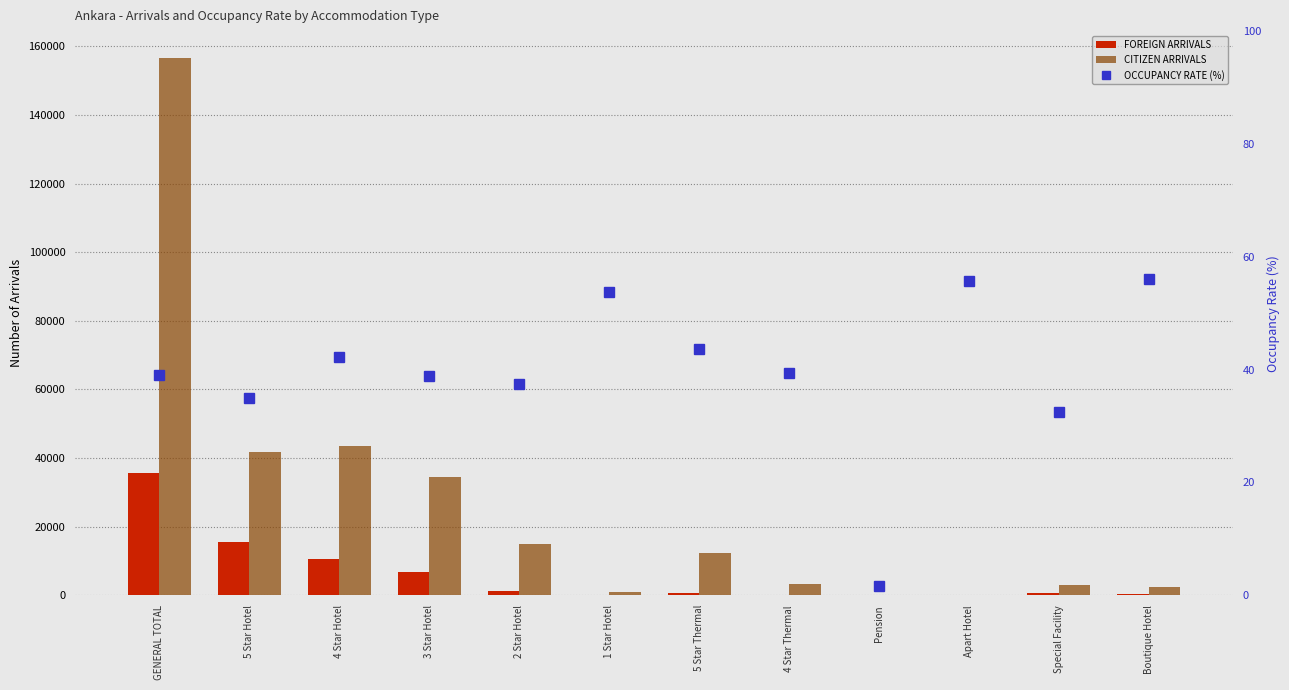

List the series in order of their peak value, highest first.

CITIZEN ARRIVALS, FOREIGN ARRIVALS, OCCUPANCY RATE (%)